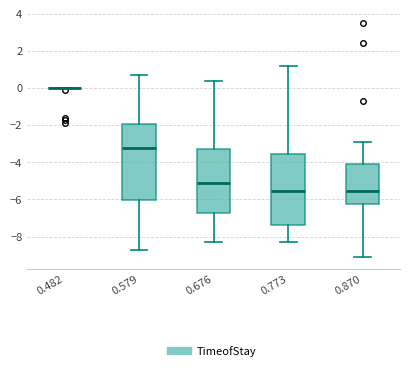

Reading left to right, transcribe this box plot: for each box, give where its median line is, the range the box spans, and where its two whiskers end, as read against the y-axis. The values are not printed on the chart, so give them approximately, as read against the axis.

0.482: box collapsed to a line at 0.0, whiskers 0.0 to 0.0
0.579: median -3.2, box -6.0 to -2.0, whiskers -8.6 to 0.8
0.676: median -5.0, box -6.8 to -3.2, whiskers -8.2 to 0.4
0.773: median -5.6, box -7.4 to -3.6, whiskers -8.2 to 1.2
0.870: median -5.6, box -6.2 to -4.0, whiskers -9.0 to -2.8